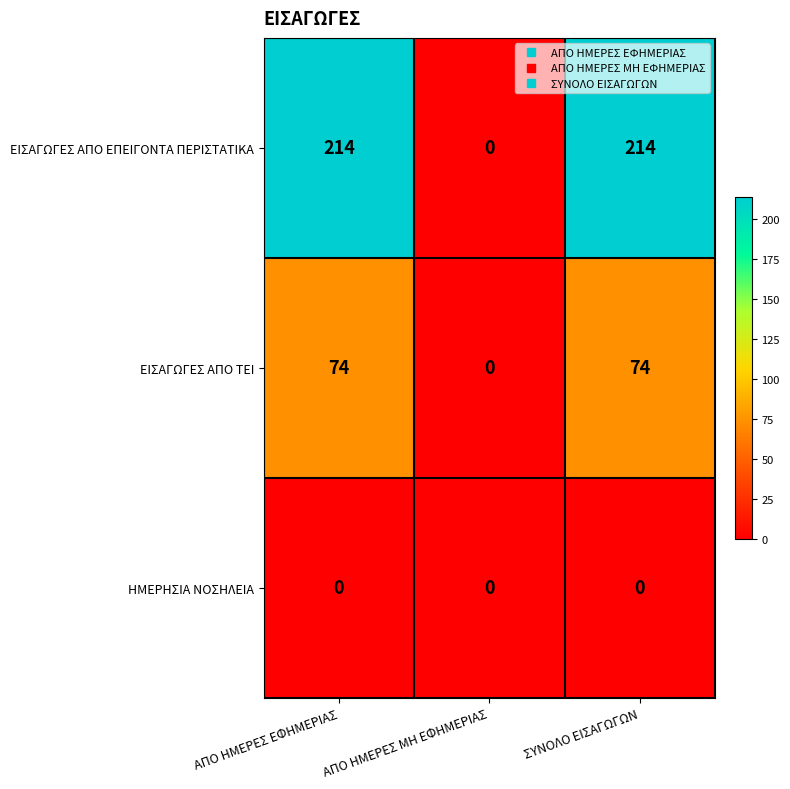

Reading left to right, extract all data points from this chart.

ΕΙΣΑΓΩΓΕΣ ΑΠΟ ΕΠΕΙΓΟΝΤΑ ΠΕΡΙΣΤΑΤΙΚΑ: 214	0	214
ΕΙΣΑΓΩΓΕΣ ΑΠΟ ΤΕΙ: 74	0	74
ΗΜΕΡΗΣΙΑ ΝΟΣΗΛΕΙΑ: 0	0	0